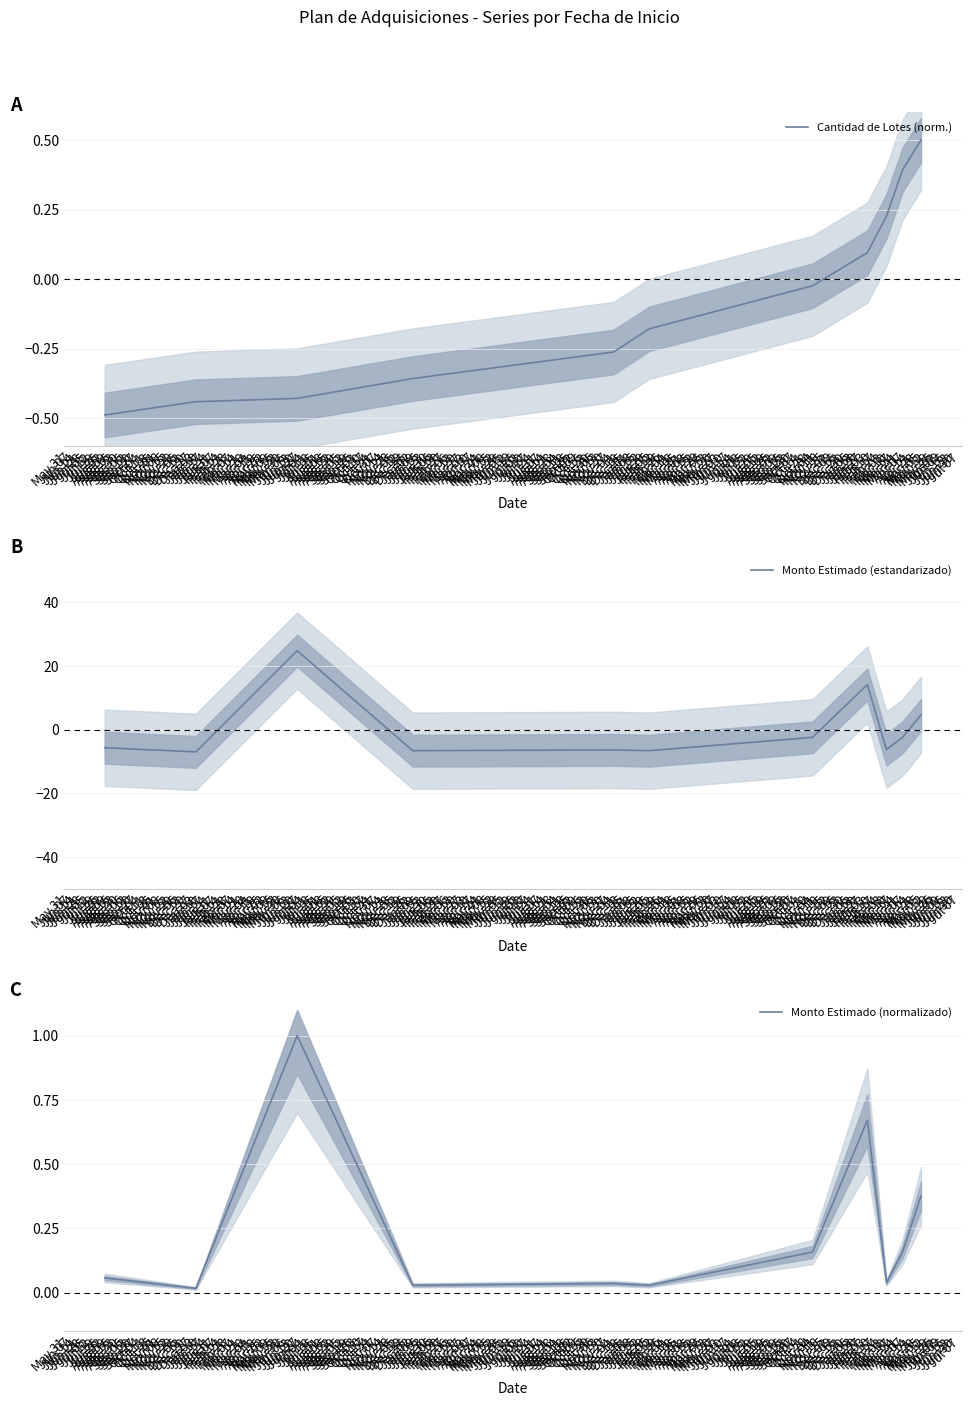

Which label corresponds to the largest value in the chart?

Jun 20